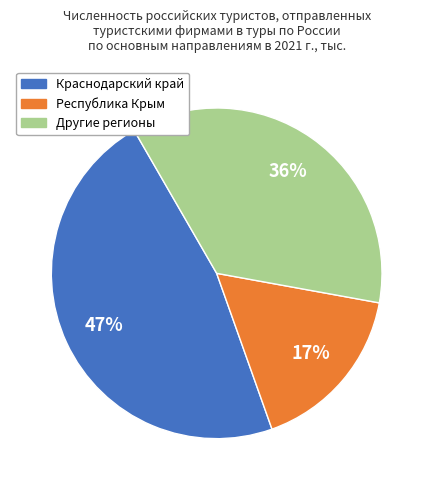

The Краснодарский край slice represents 56% of the pie. True or false?

False